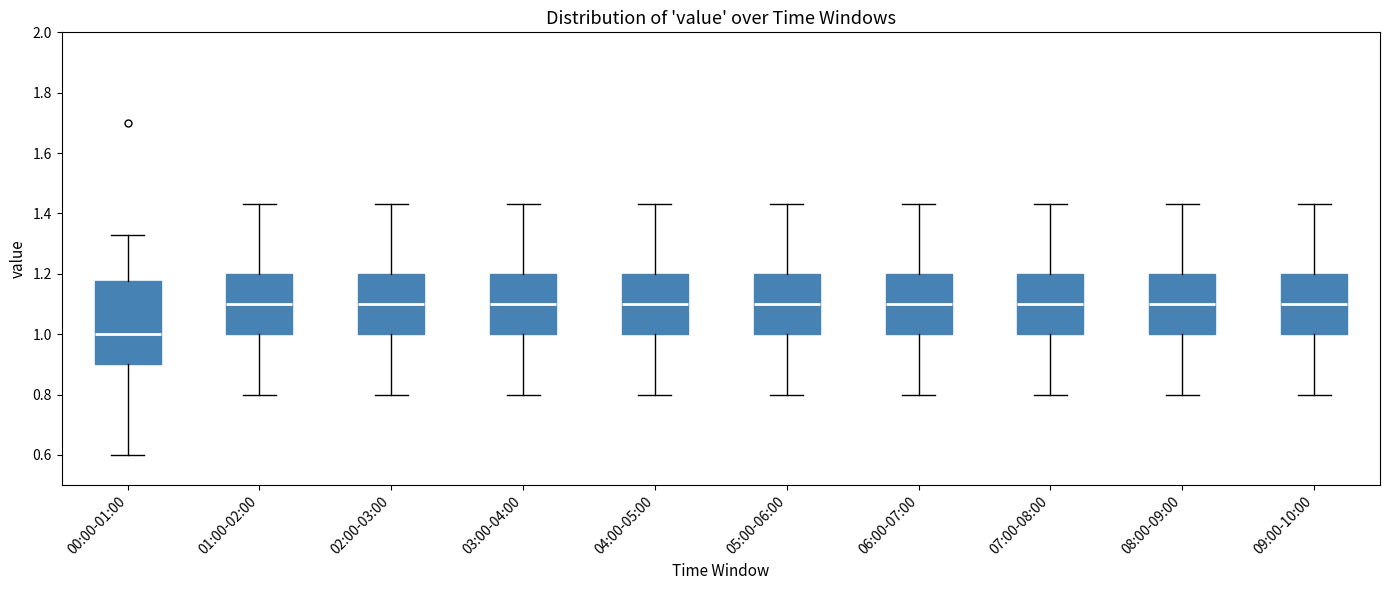

Reading left to right, read every box against the y-axis: the position of its median line, the range the box covers, and the ends of its whiskers. The values are not printed on the chart, so give them approximately, as read against the axis.

00:00-01:00: median 1.00, box 0.90 to 1.18, whiskers 0.60 to 1.34
01:00-02:00: median 1.10, box 1.00 to 1.20, whiskers 0.80 to 1.44
02:00-03:00: median 1.10, box 1.00 to 1.20, whiskers 0.80 to 1.44
03:00-04:00: median 1.10, box 1.00 to 1.20, whiskers 0.80 to 1.44
04:00-05:00: median 1.10, box 1.00 to 1.20, whiskers 0.80 to 1.44
05:00-06:00: median 1.10, box 1.00 to 1.20, whiskers 0.80 to 1.44
06:00-07:00: median 1.10, box 1.00 to 1.20, whiskers 0.80 to 1.44
07:00-08:00: median 1.10, box 1.00 to 1.20, whiskers 0.80 to 1.44
08:00-09:00: median 1.10, box 1.00 to 1.20, whiskers 0.80 to 1.44
09:00-10:00: median 1.10, box 1.00 to 1.20, whiskers 0.80 to 1.44